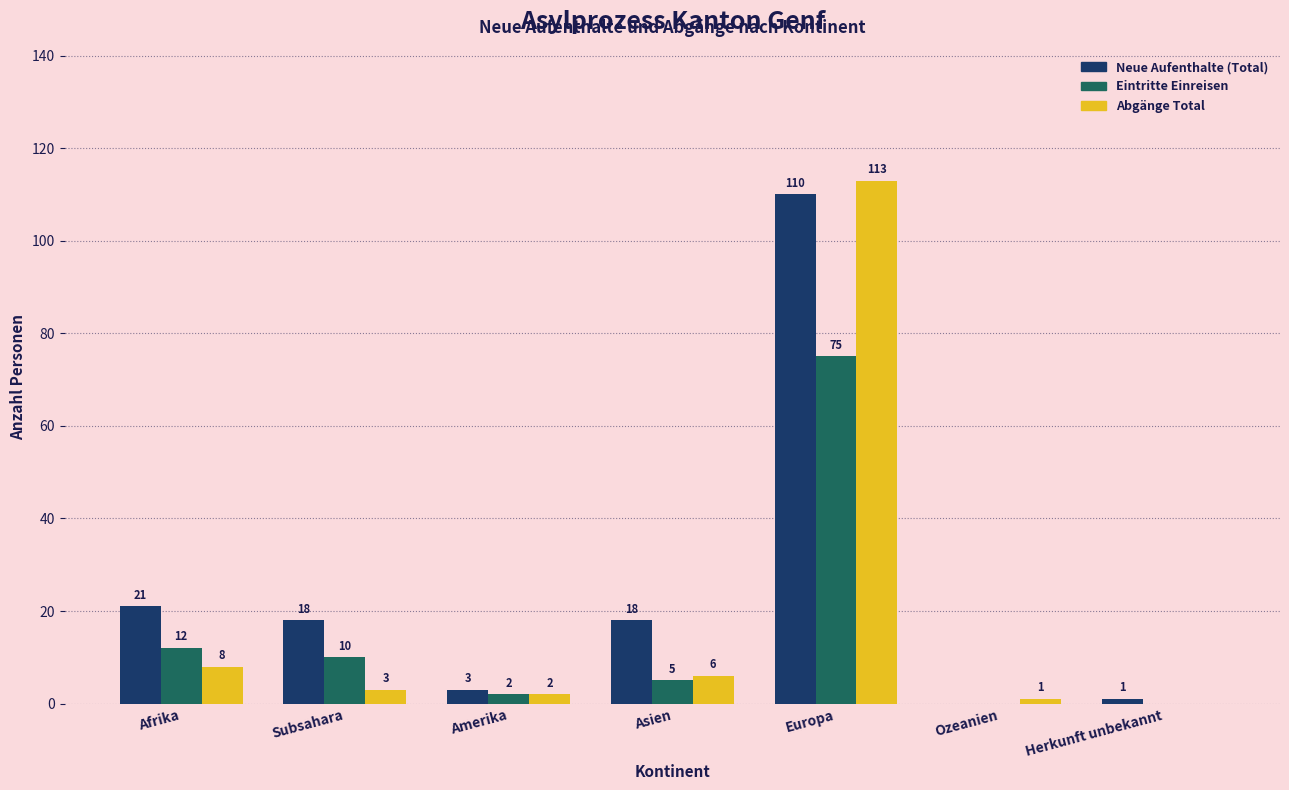

Reading left to right, what are all the values shown in this chart?

Neue Aufenthalte (Total): Afrika=21	Subsahara=18	Amerika=3	Asien=18	Europa=110	Ozeanien=0	Herkunft unbekannt=1
Eintritte Einreisen: Afrika=12	Subsahara=10	Amerika=2	Asien=5	Europa=75	Ozeanien=0	Herkunft unbekannt=0
Abgänge Total: Afrika=8	Subsahara=3	Amerika=2	Asien=6	Europa=113	Ozeanien=1	Herkunft unbekannt=0